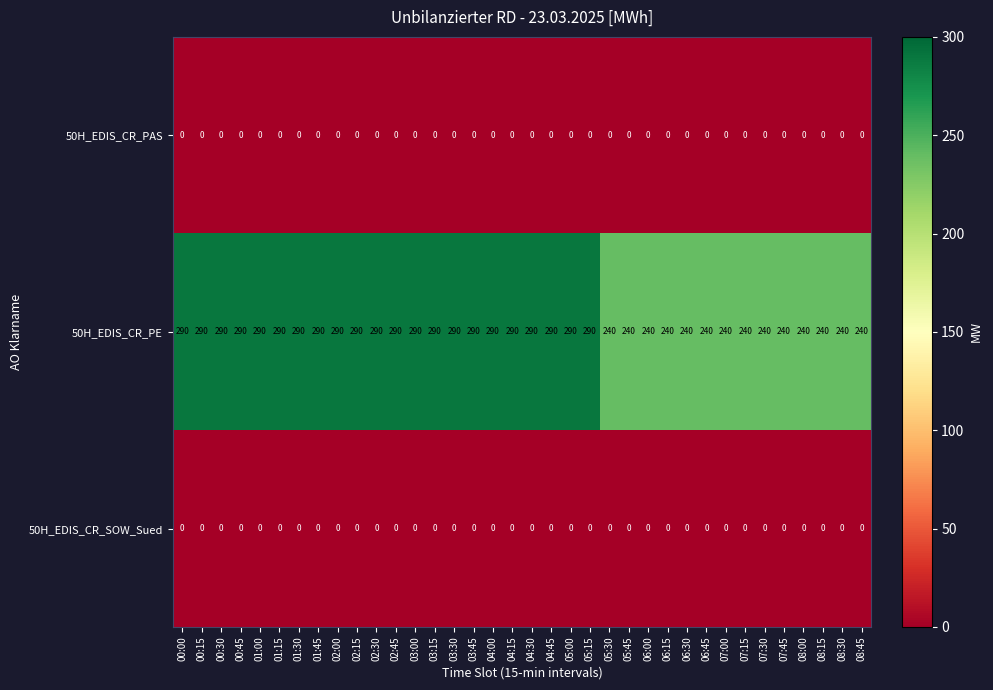

Which series has the widest spread of values?

50H_EDIS_CR_PE